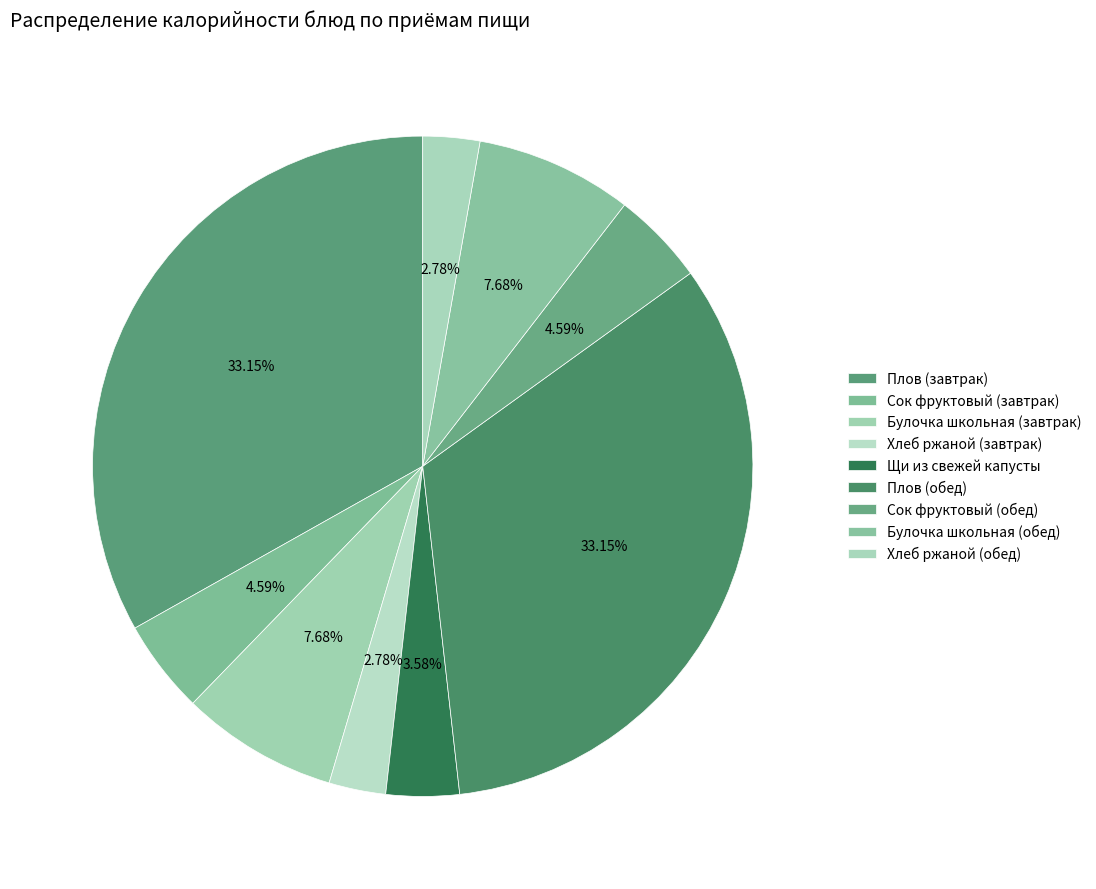

How many segments does this pie chart have?

9